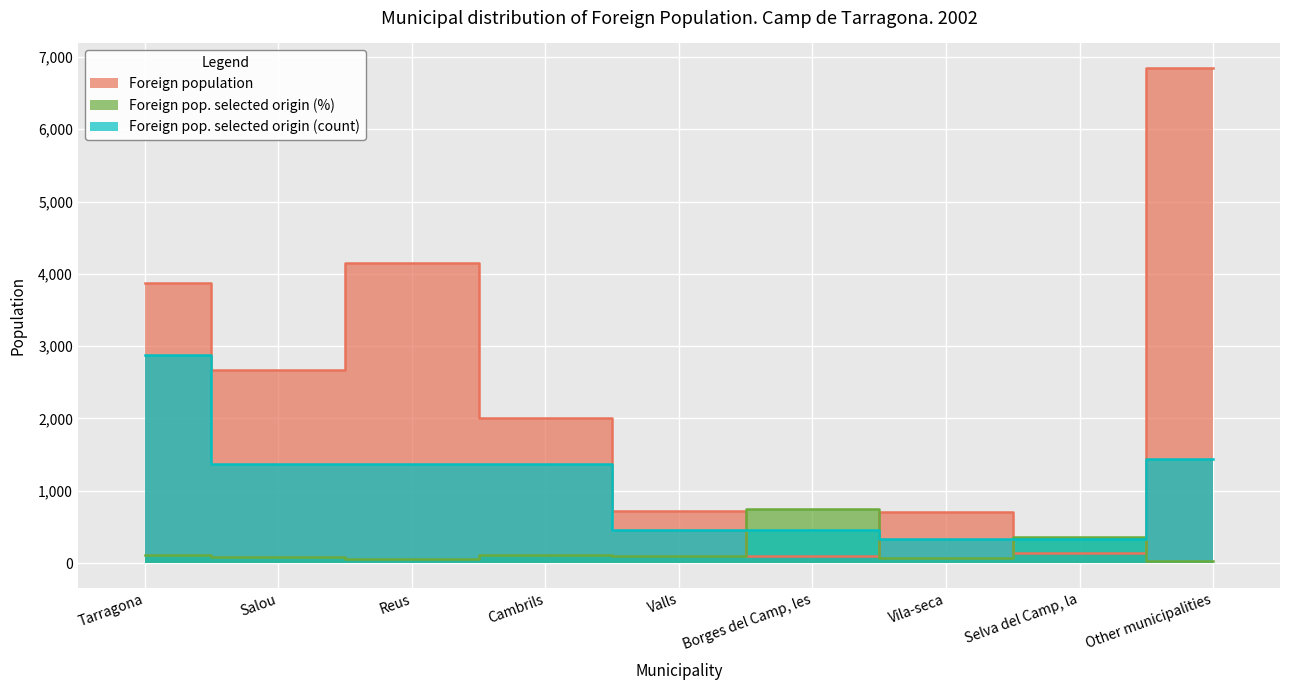

What is the label of the 6th point from the right?

Cambrils